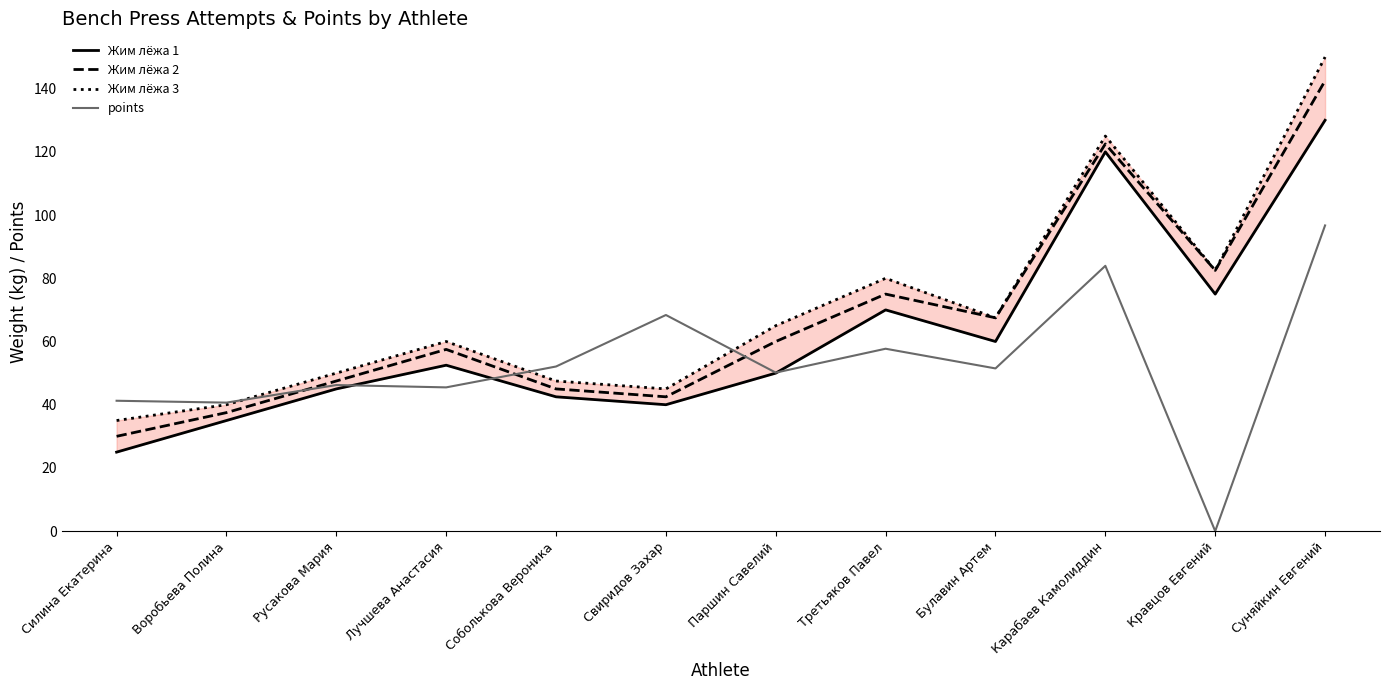

Rank the series by their maximum value, from lowest to highest.

points, Жим лёжа 1, Жим лёжа 2, Жим лёжа 3